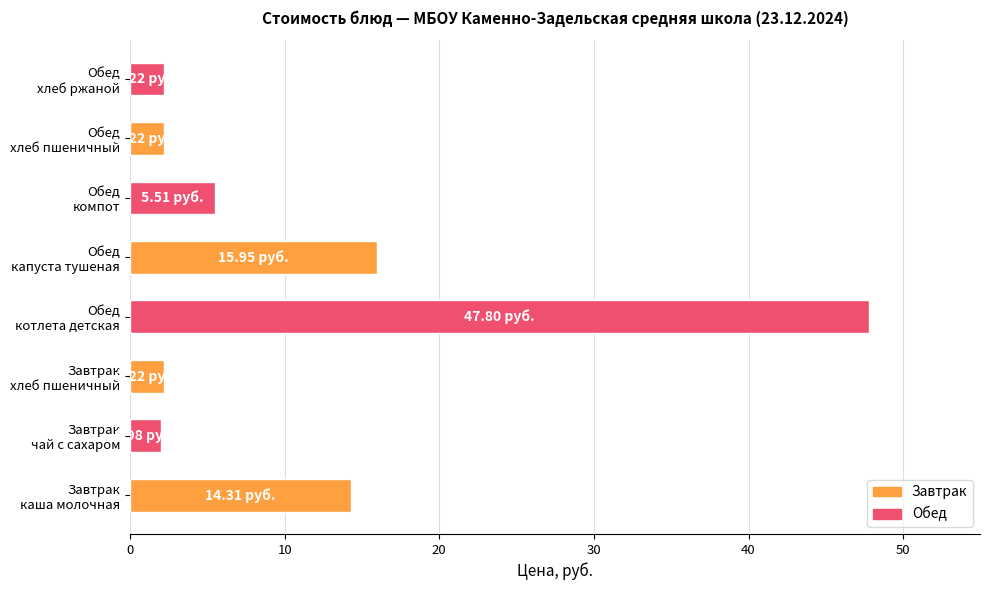

What is the average value?

11.5